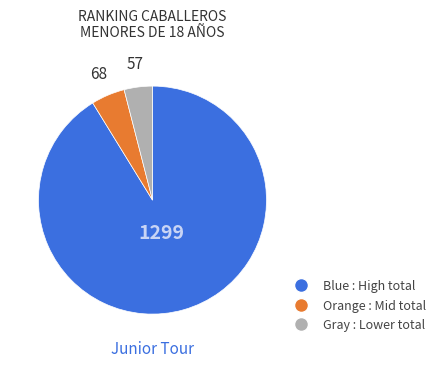

Is there any slice that represents more than half of the pie?

Yes